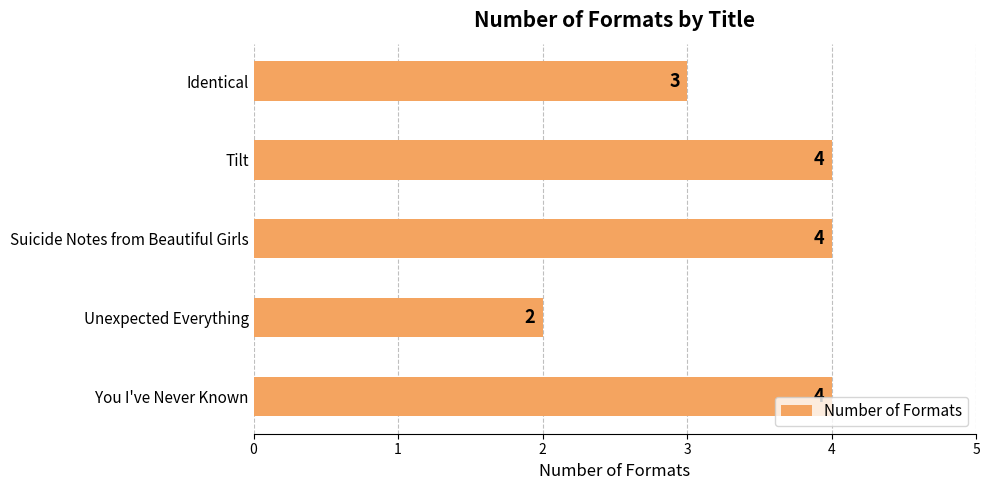

Reading bottom to top, what are all the values shown in this chart?

4	2	4	4	3